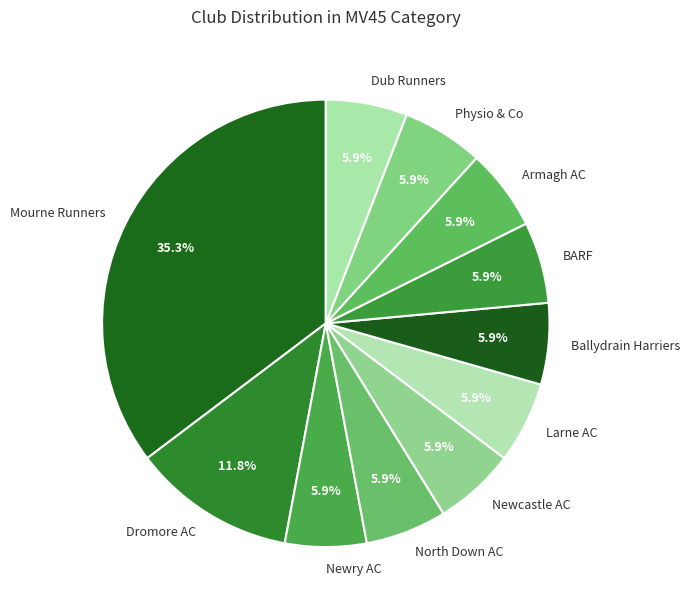

Approximately how many times larger is the value at Newry AC compared to Ballydrain Harriers?

1.0